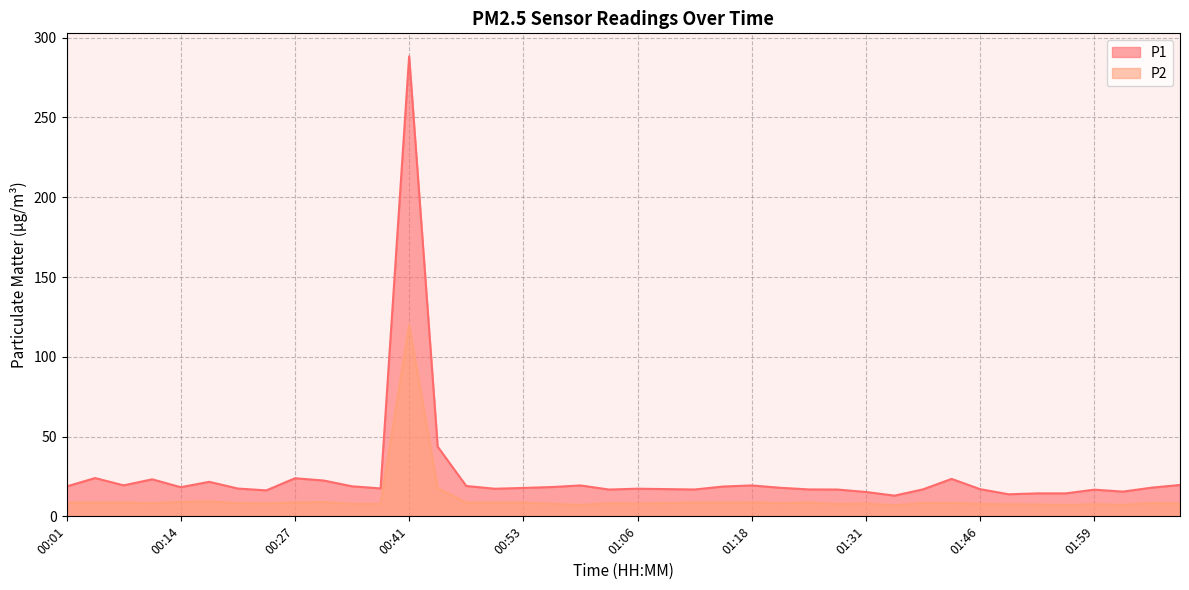

Which series changed the most between 00:50 and 01:18?

P1